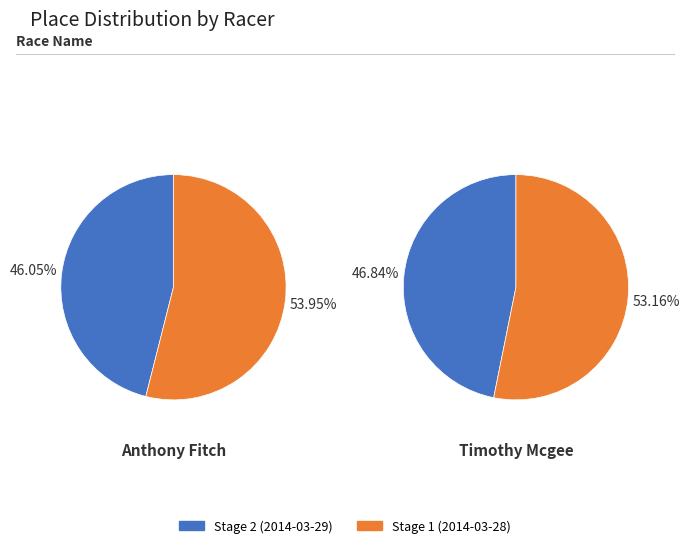

To the nearest percent, what portion does Stage 2 (2014-03-29) represent?

46%